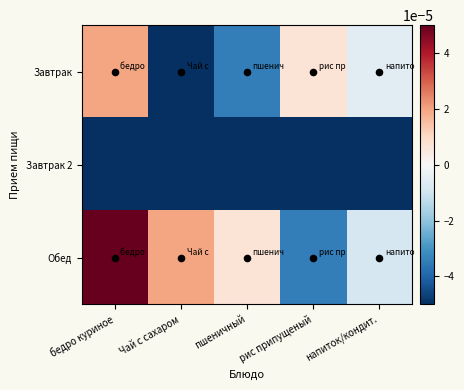

How many data points does each series have?

5